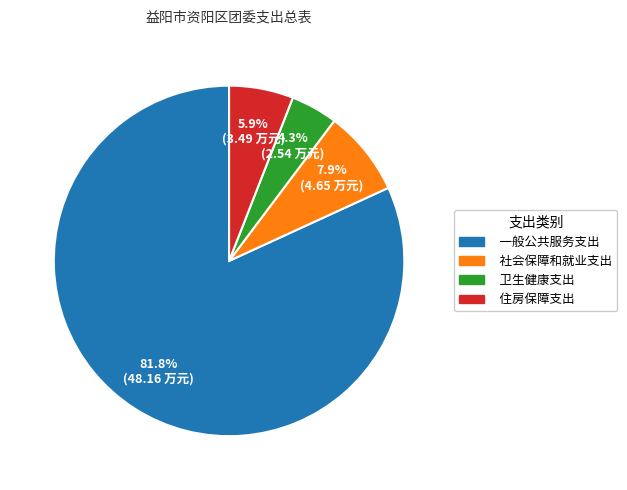

To the nearest percent, what is the difference between the 住房保障支出 and 一般公共服务支出 slice percentages?

76%